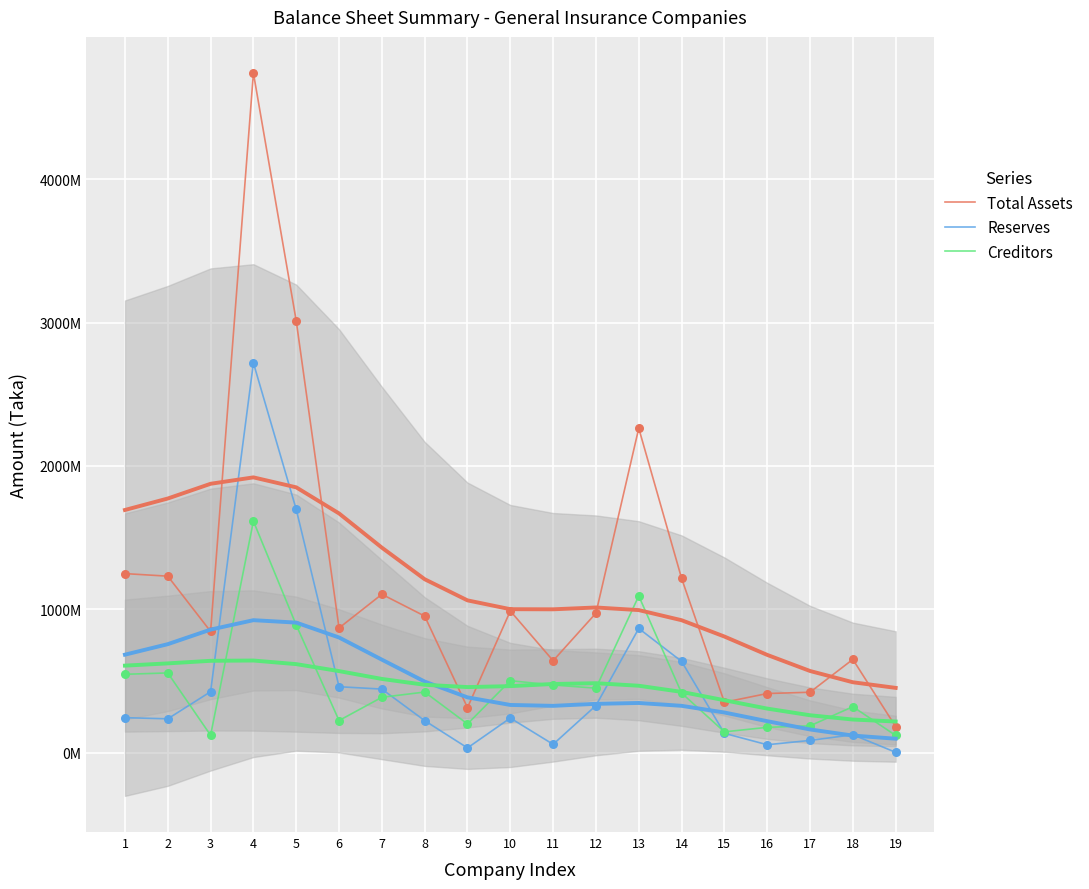

Which series reaches the minimum Y coordinate?

Reserves